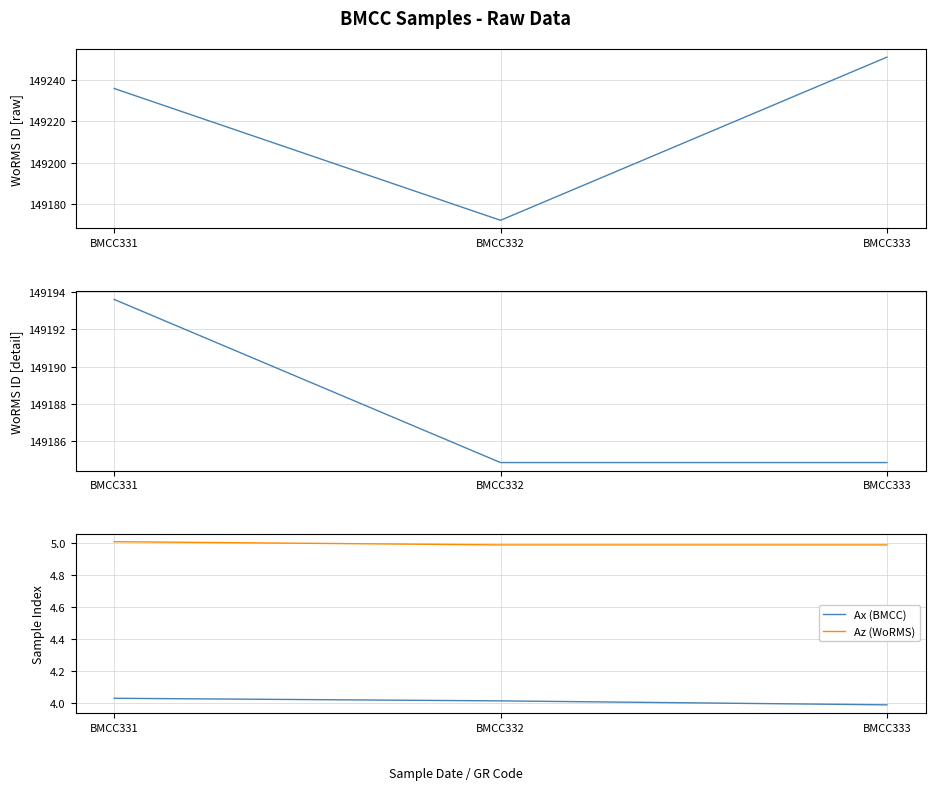

At BMCC333, list the series in order from smallest to largest.

Ax (BMCC), Az (WoRMS), WoRMS ID